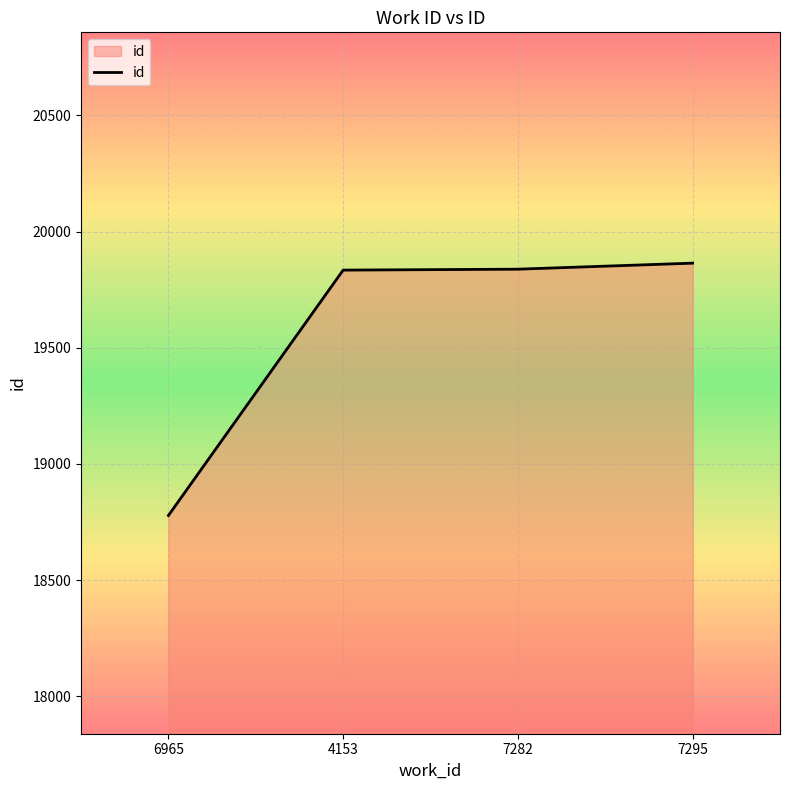

Approximately how many times larger is the value at 7295 compared to 7282?

1.0